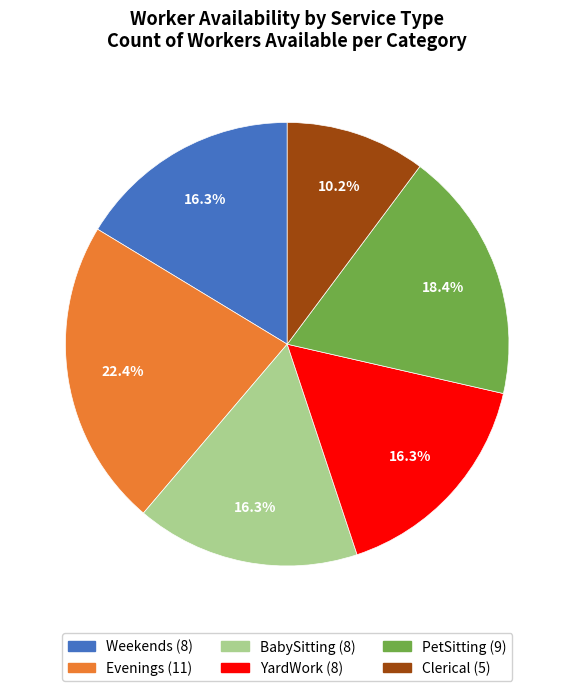

Which slice is the largest?

Evenings